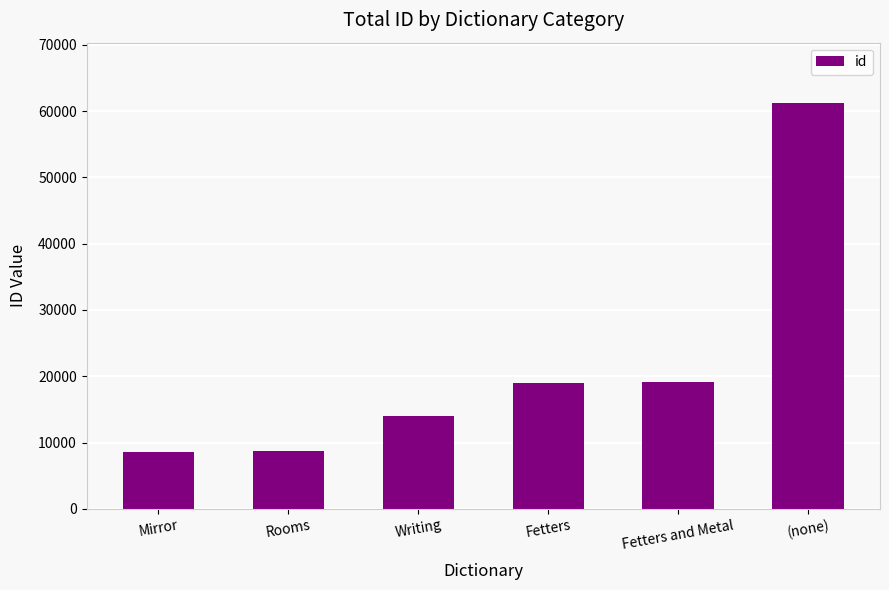

What is the difference between the values at Mirror and Fetters and Metal?

10544